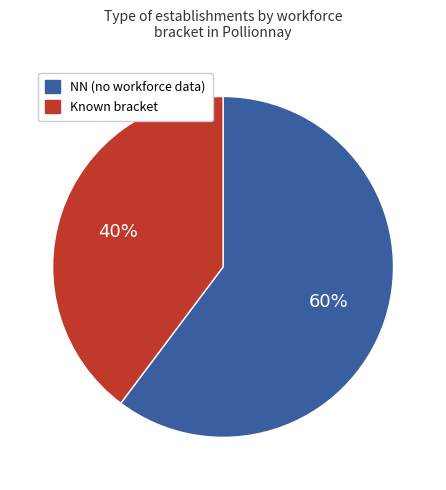

Is there any slice that represents more than half of the pie?

Yes